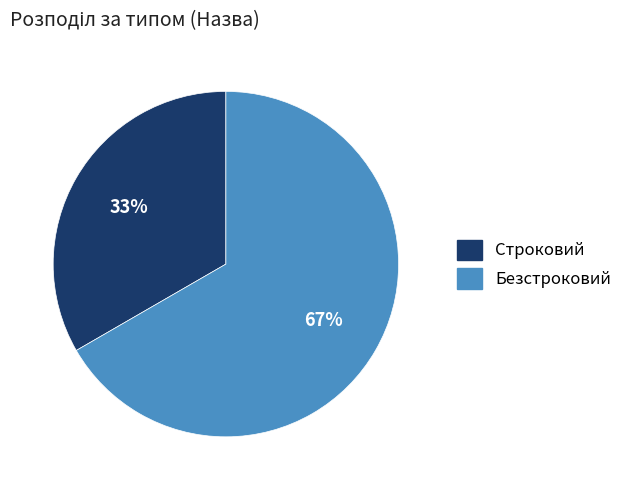

To the nearest percent, what percentage of the pie is Строковий?

33%